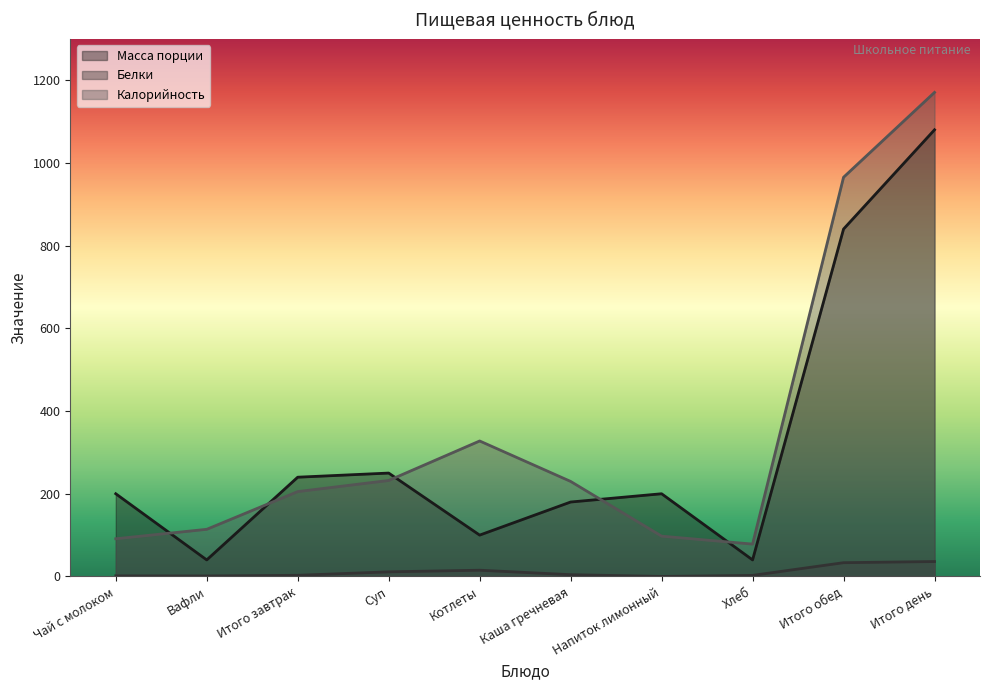

Where is the first local minimum for Калорийность?

Хлеб